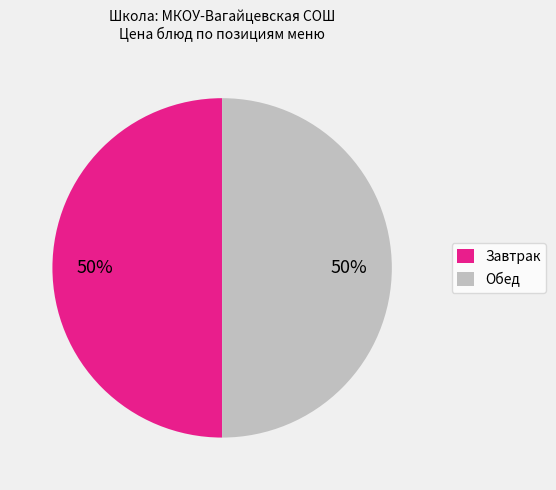

What percentage is the Завтрак slice, to the nearest percent?

50%